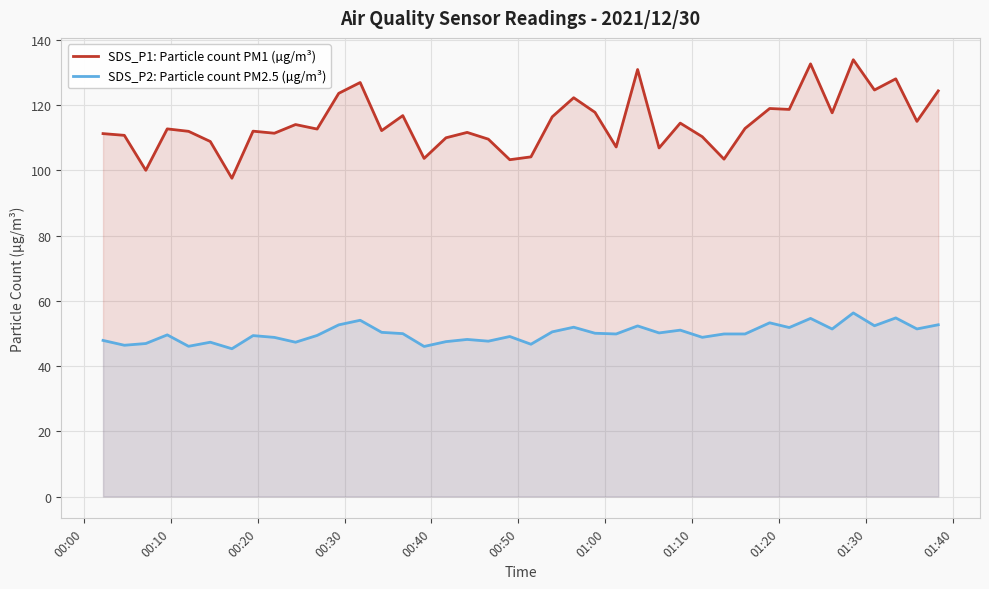

At how many categories does at least one series exceed 82?

40